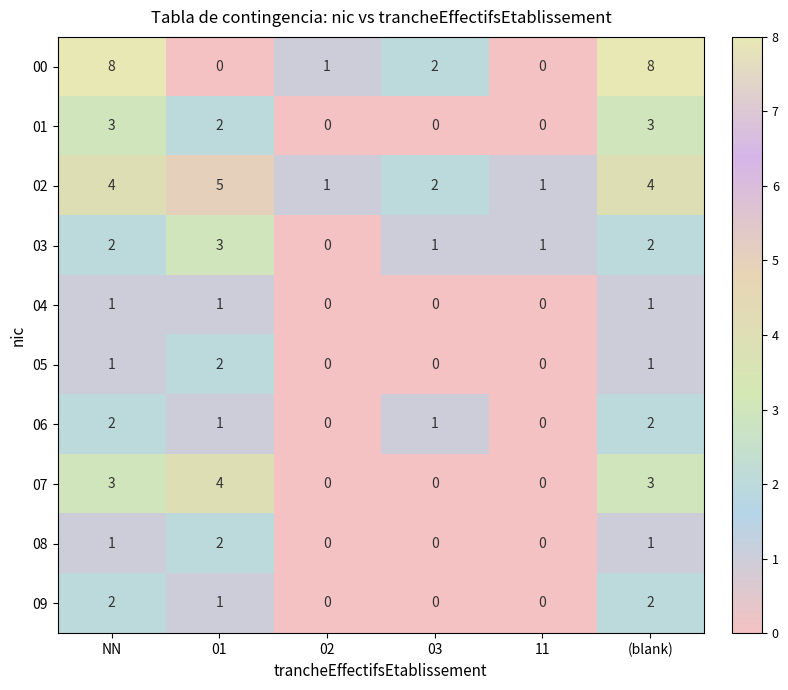

At how many categories does at least one series exceed 0?

6